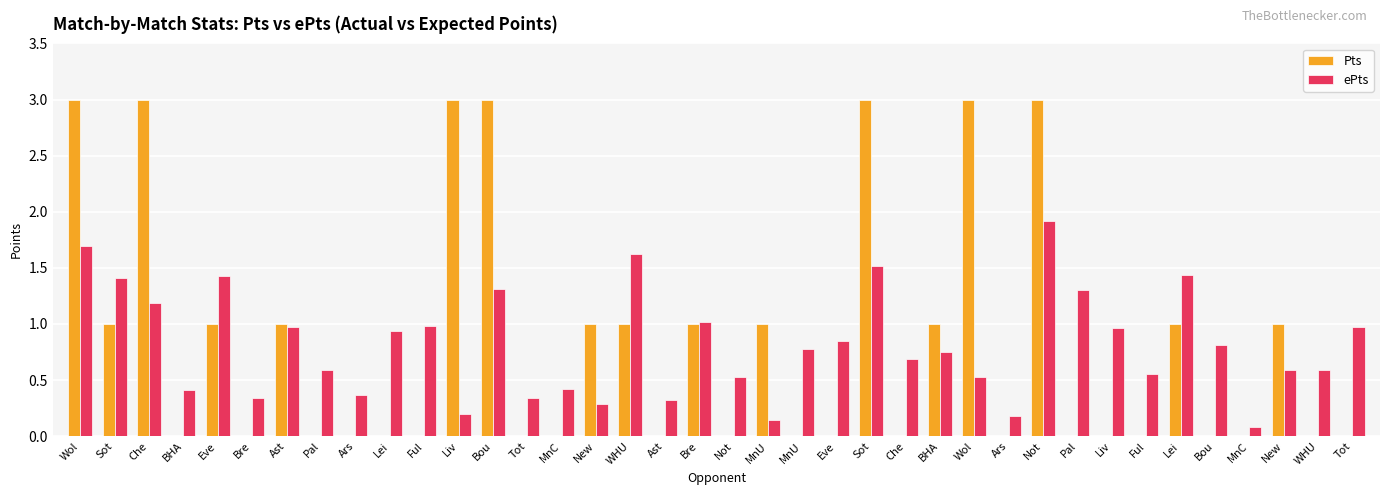

How many groups of bars are there?

38